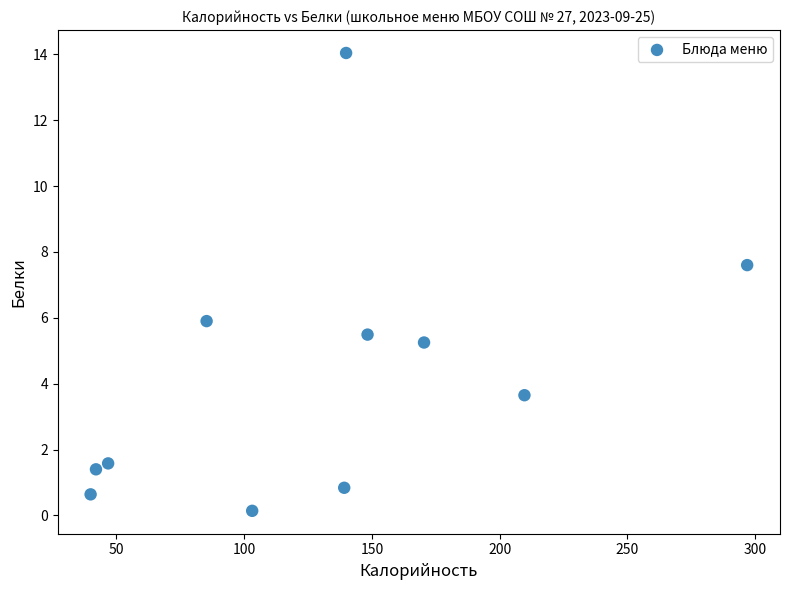

What Y value in the scatter plot is closest to 7?

7.6